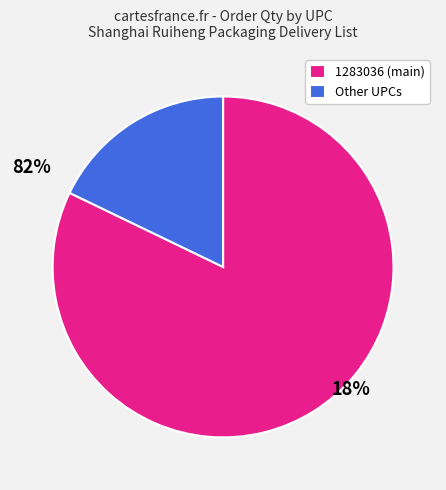

Between Other UPCs and 1283036 (main), which is larger?

1283036 (main)